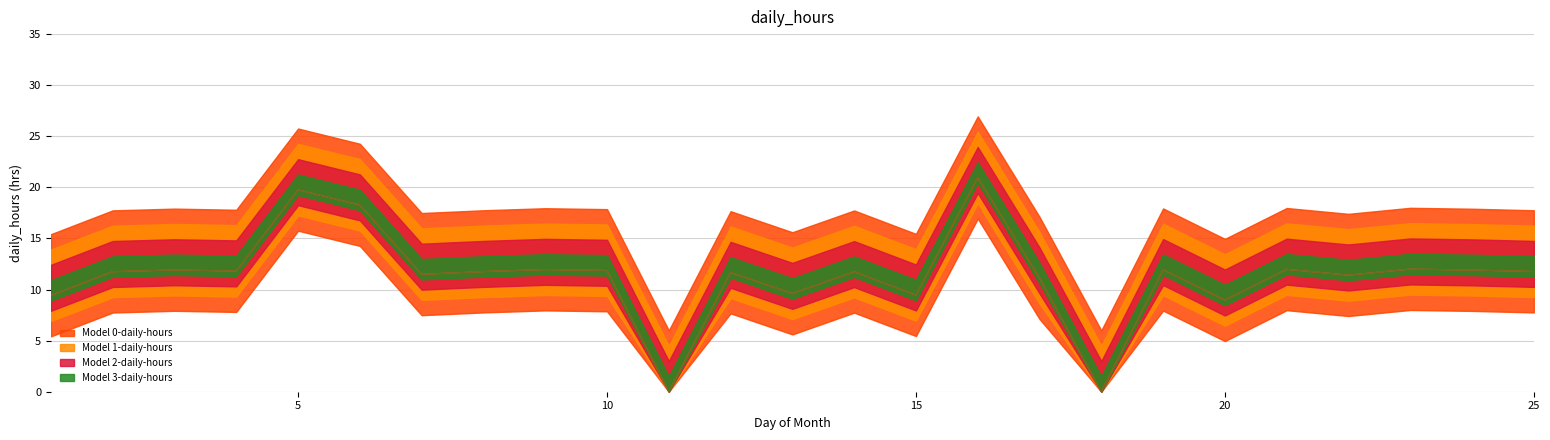

Which series changed the most between 4 and 11?

Model 0-daily-hours